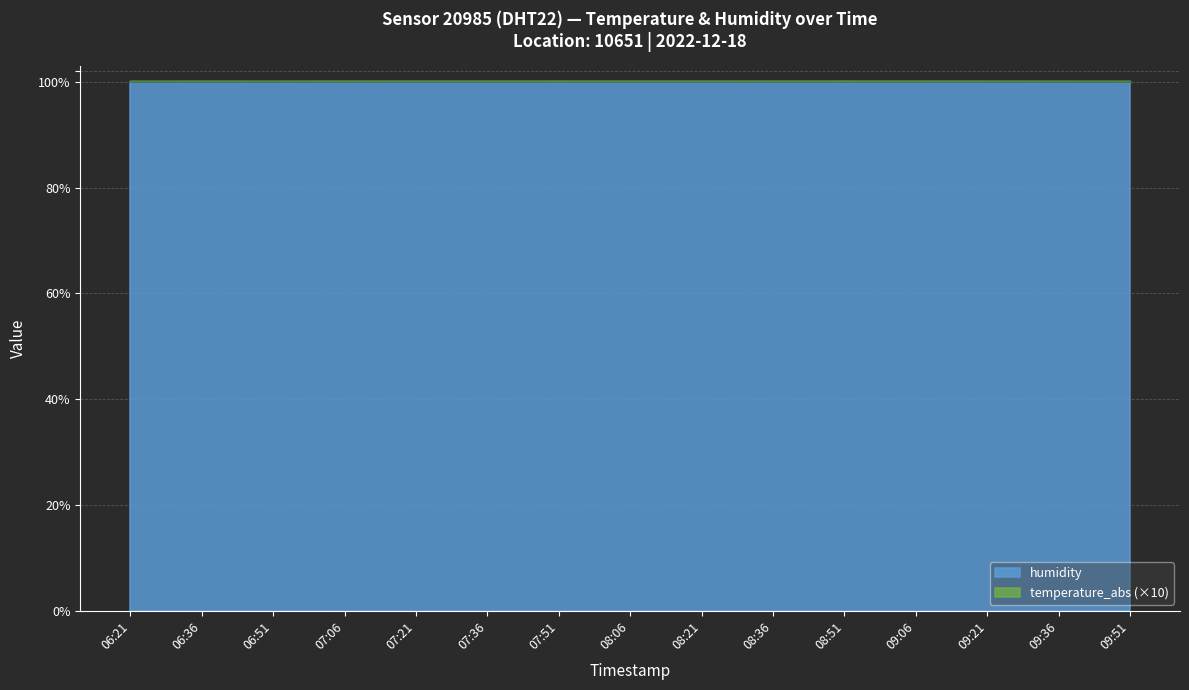

What is the sum of all values?

1502.6